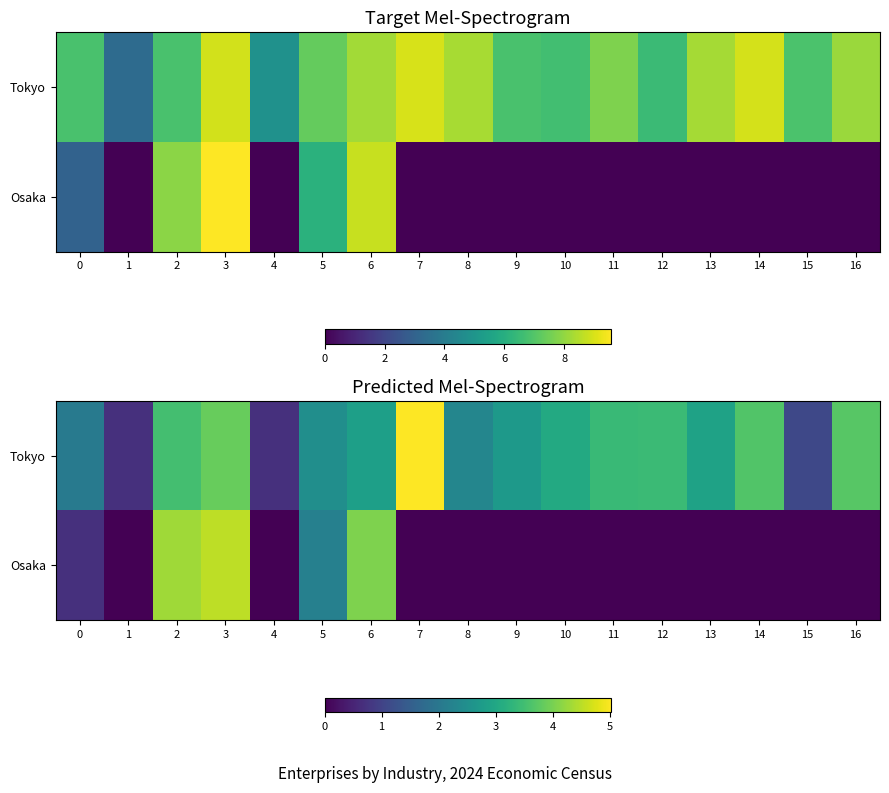

Which series changed the most between 2 and 6?

Tokyo